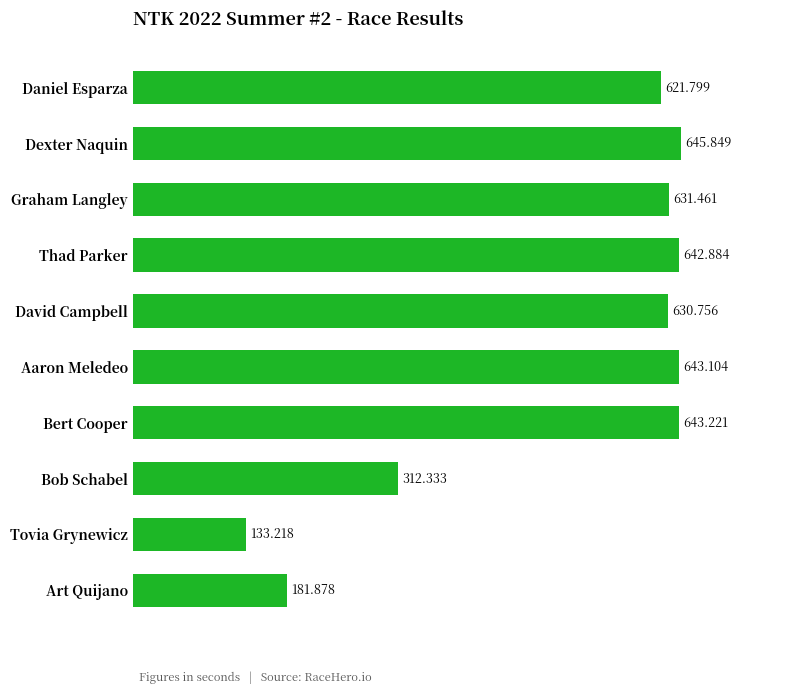

Rank the categories by value from highest to lowest.

Dexter Naquin, Bert Cooper, Aaron Meledeo, Thad Parker, Graham Langley, David Campbell, Daniel Esparza, Bob Schabel, Art Quijano, Tovia Grynewicz